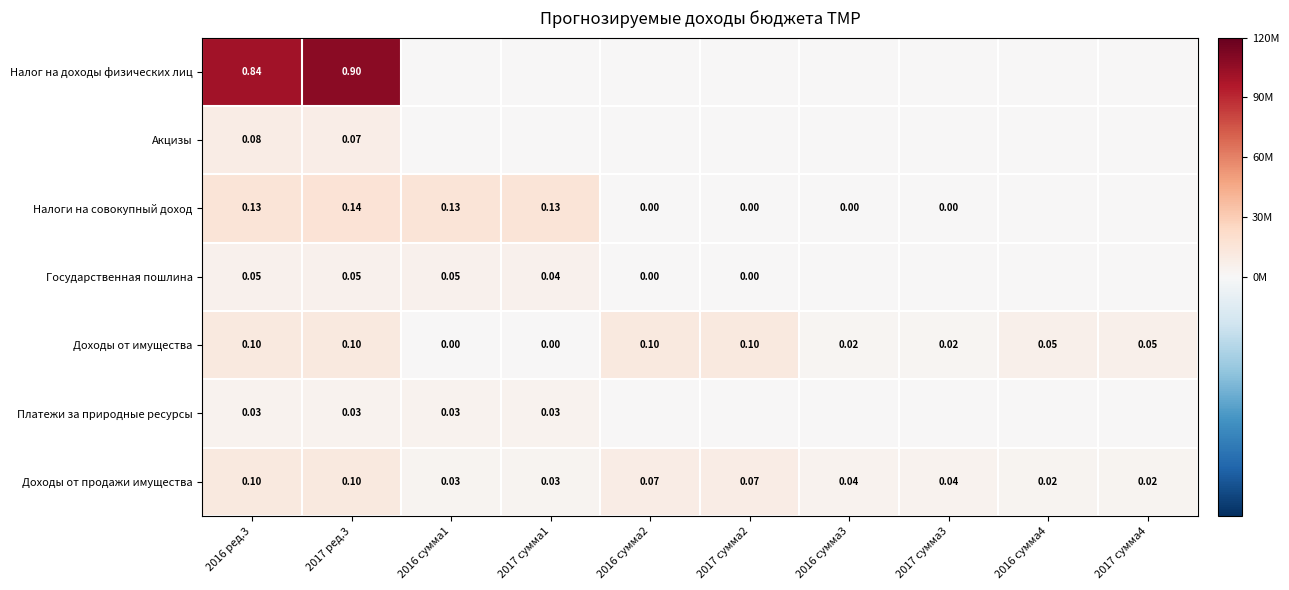

What is the sum of the Налоги на совокупный доход values at 2017 сумма4 and 2016 ред.3?

15518000